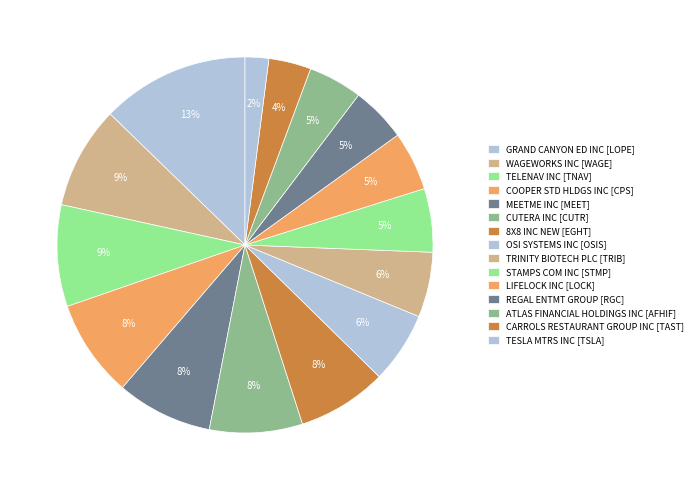

Which slice is the smallest?

TESLA MTRS INC